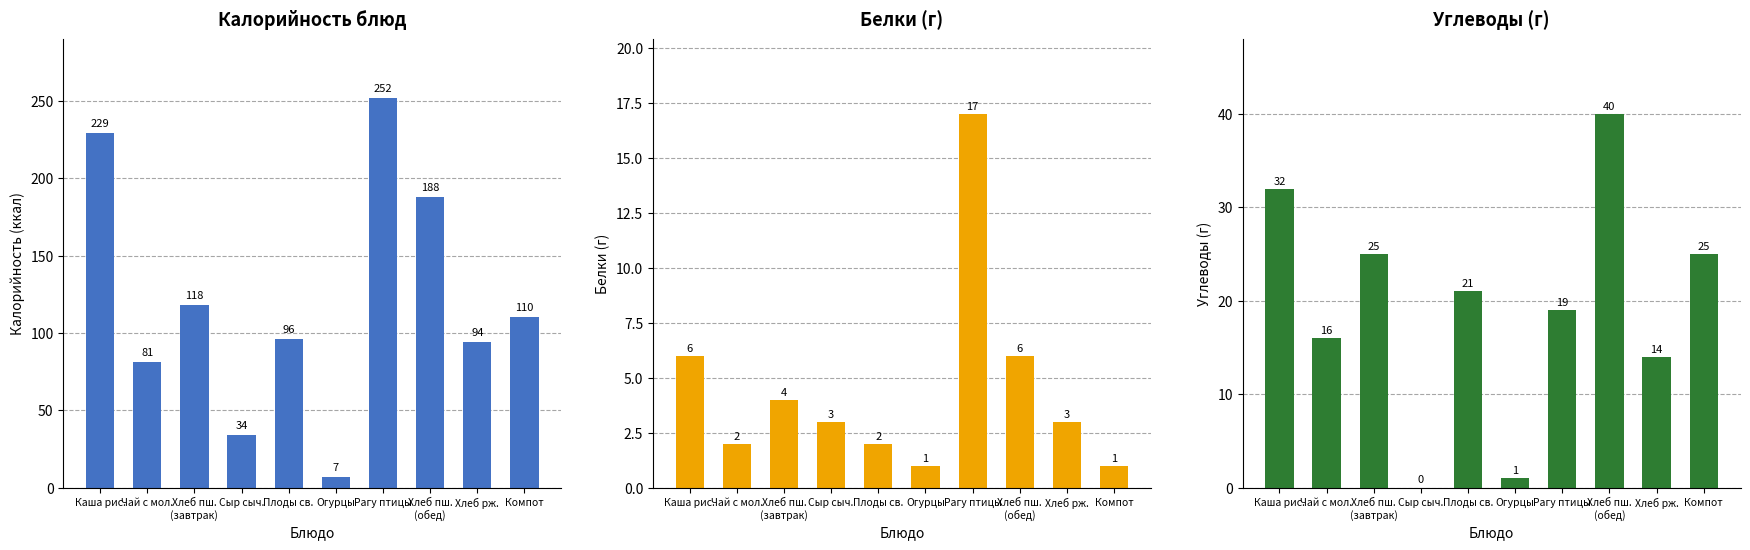

What is the spread (max minus min) of values at Каша рис.?

223